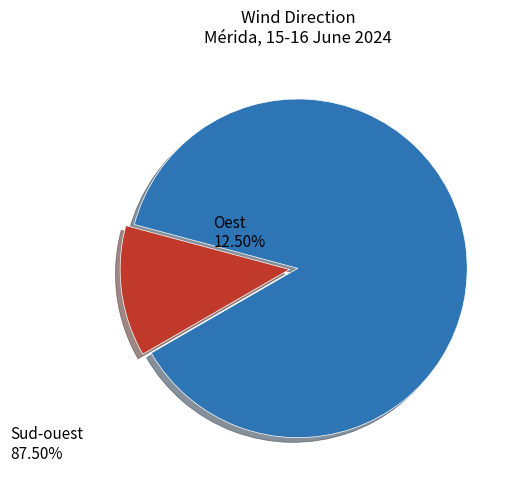

Does any single category account for the majority?

Yes